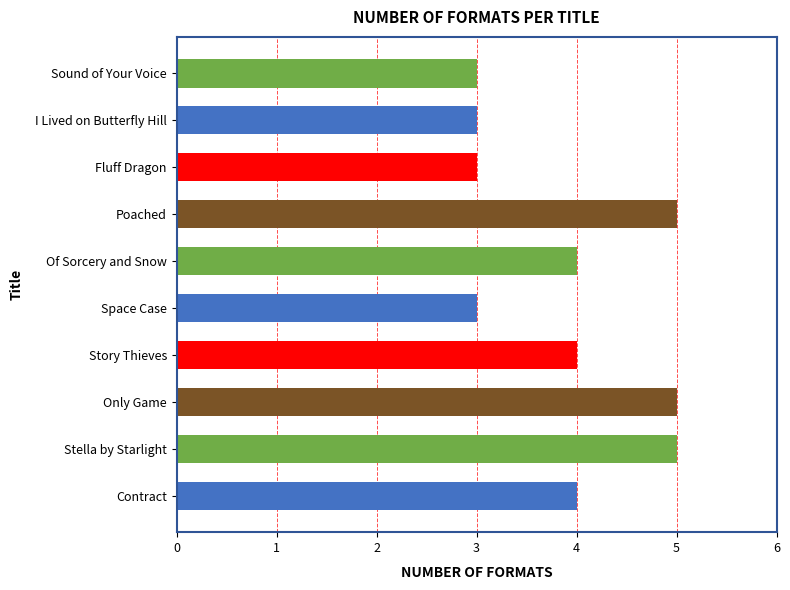

What is the ratio of the value at Story Thieves to the value at I Lived on Butterfly Hill?

1.3